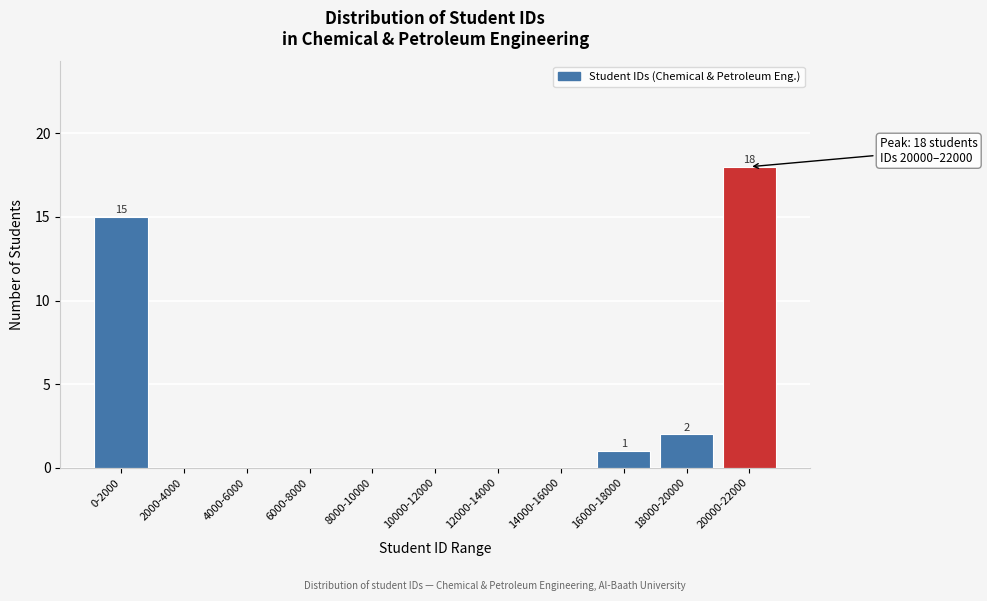

Reading right to left, list all the values displayed in this chart.

20000-22000=18	18000-20000=2	16000-18000=1	14000-16000=0	12000-14000=0	10000-12000=0	8000-10000=0	6000-8000=0	4000-6000=0	2000-4000=0	0-2000=15